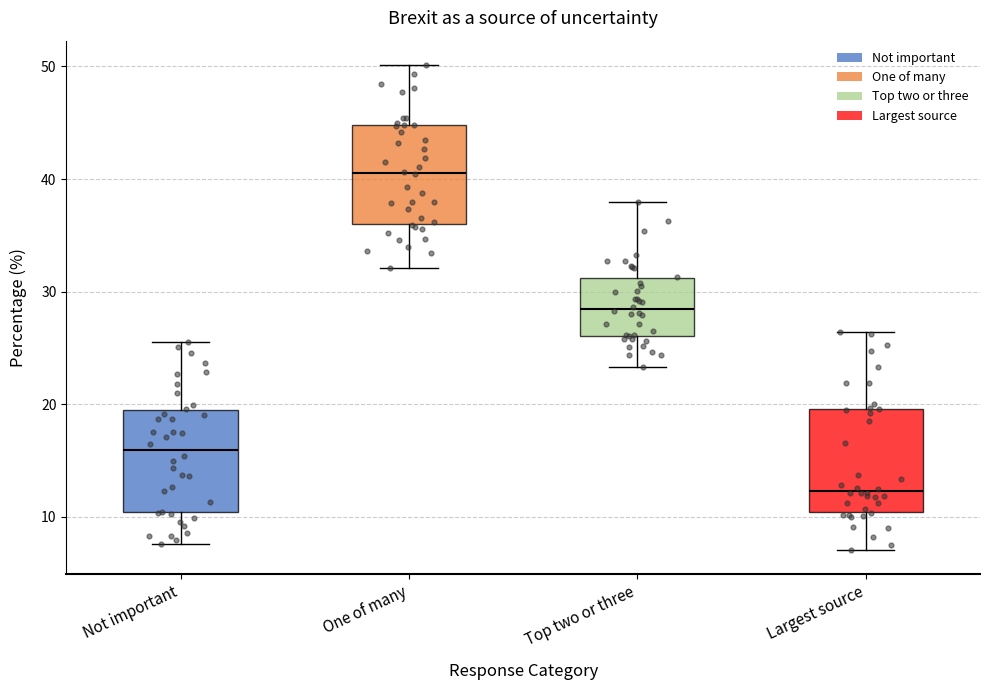

Which box has the lowest median line?

Largest source